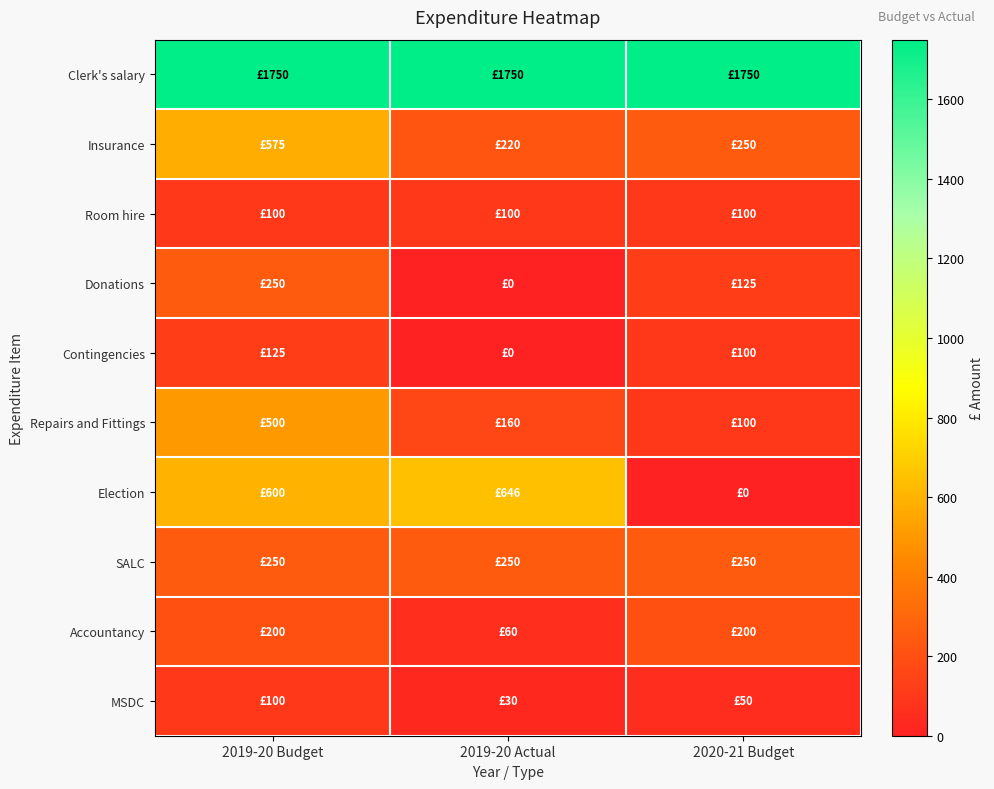

Which series has the largest total across all categories?

Clerk's salary